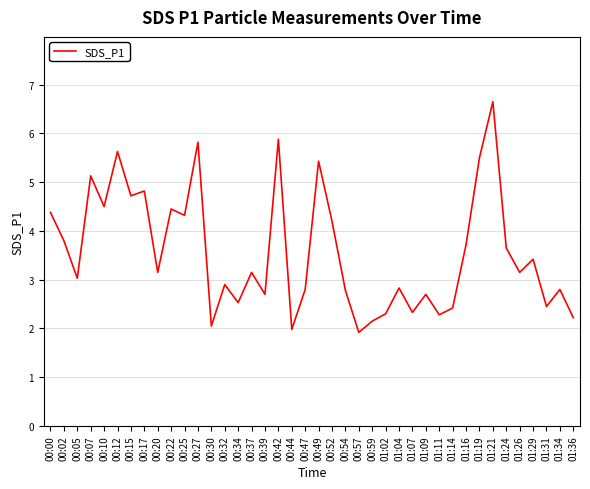

Approximately how many times larger is the value at 00:20 compared to 00:47?

1.1